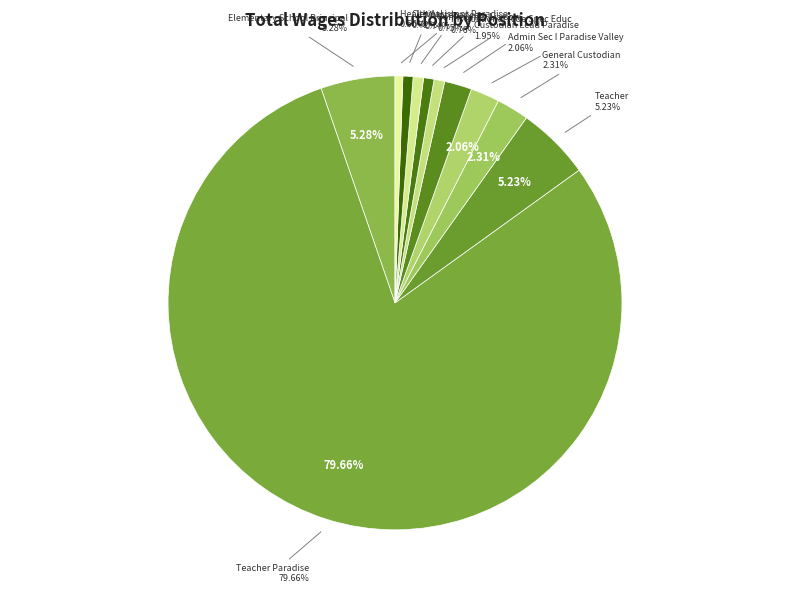

Combined, do Community Liaison and Elementary School Principal account for over 50%?

No